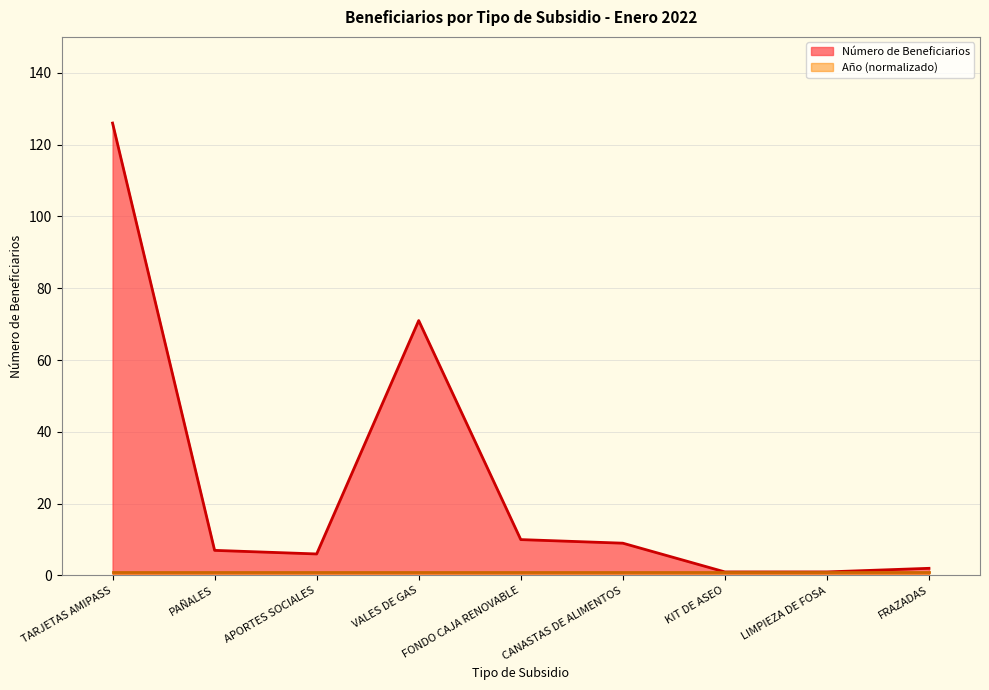

List the labels in order of value, smallest first.

KIT DE ASEO, LIMPIEZA DE FOSA, FRAZADAS, APORTES SOCIALES, PAÑALES, CANASTAS DE ALIMENTOS, FONDO CAJA RENOVABLE, VALES DE GAS, TARJETAS AMIPASS